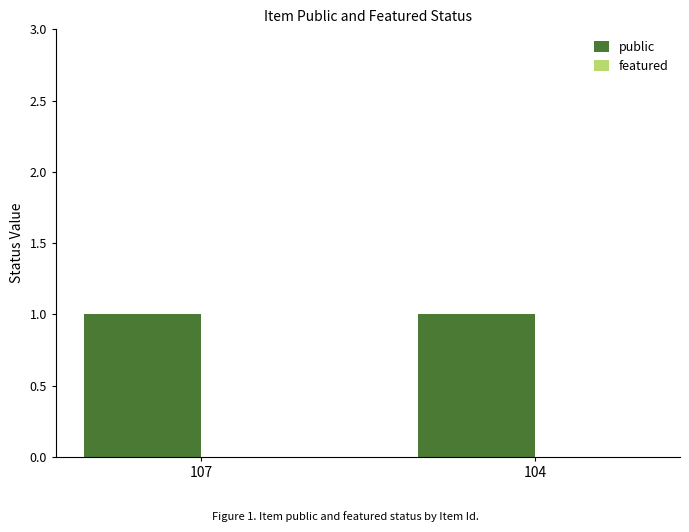

What is the sum of all public values?

2